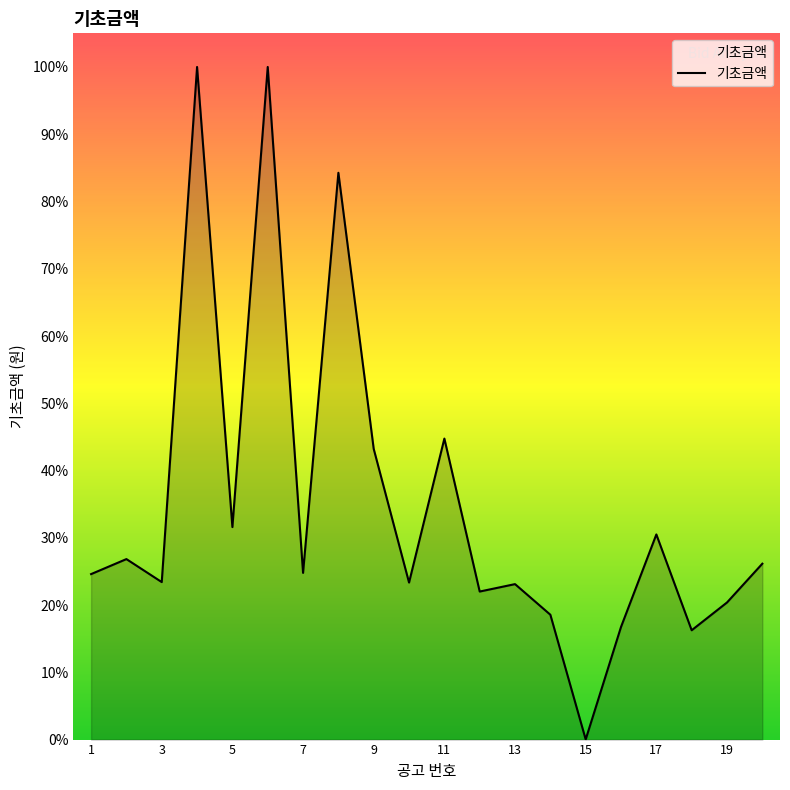

Is this an area chart (filled region under the line)?

Yes